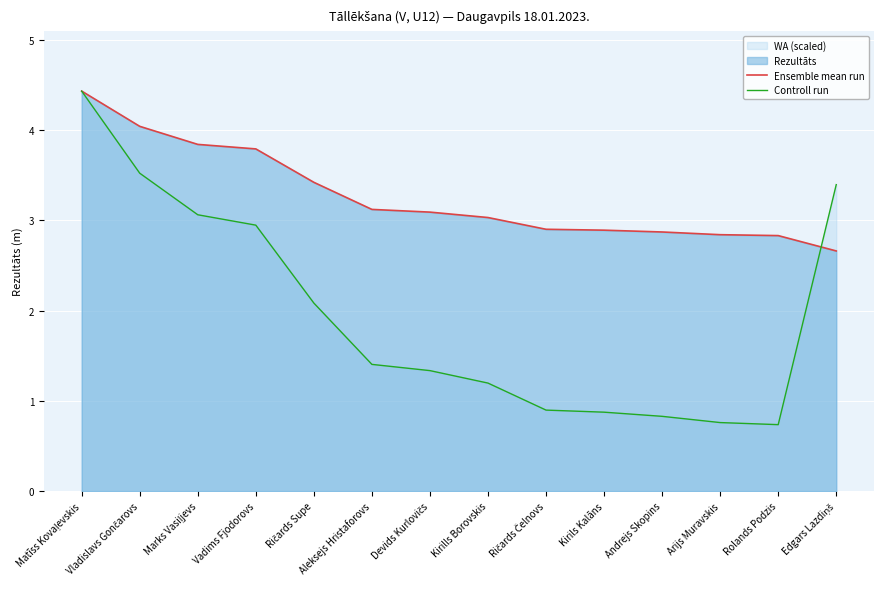

Which series ends up on top after the final intersection of Controll run and Ensemble mean run?

Controll run